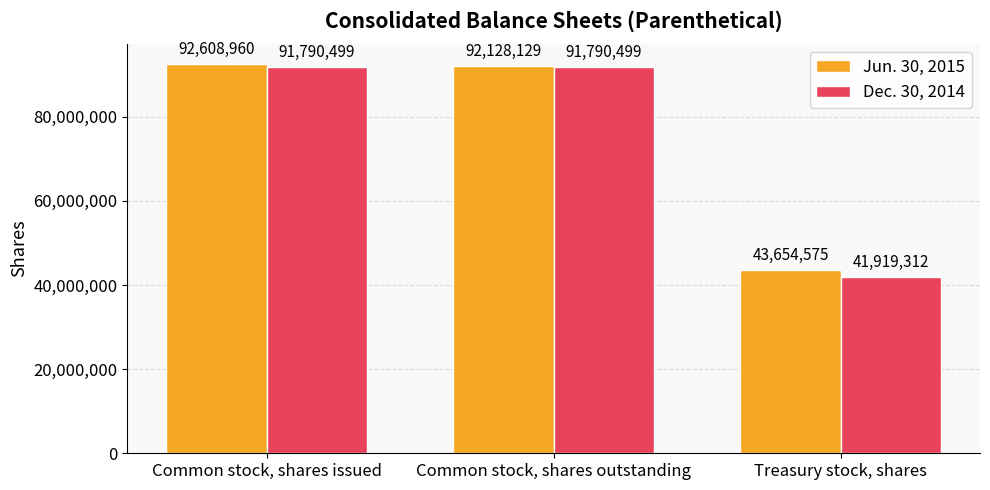

What is the difference between the highest and lowest values at Common stock, shares outstanding?

337630